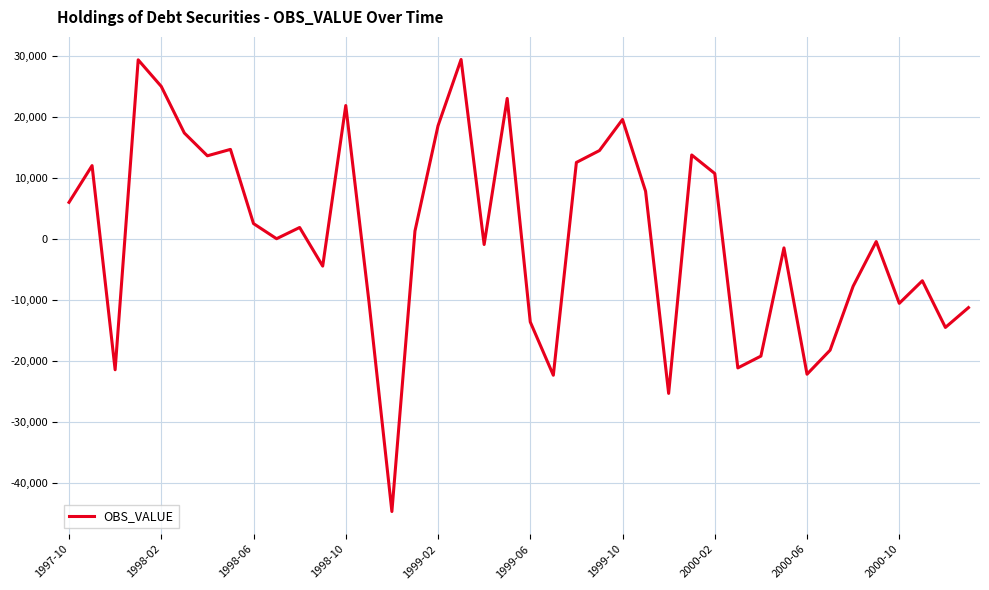

How many distinct data groups are displayed?

1